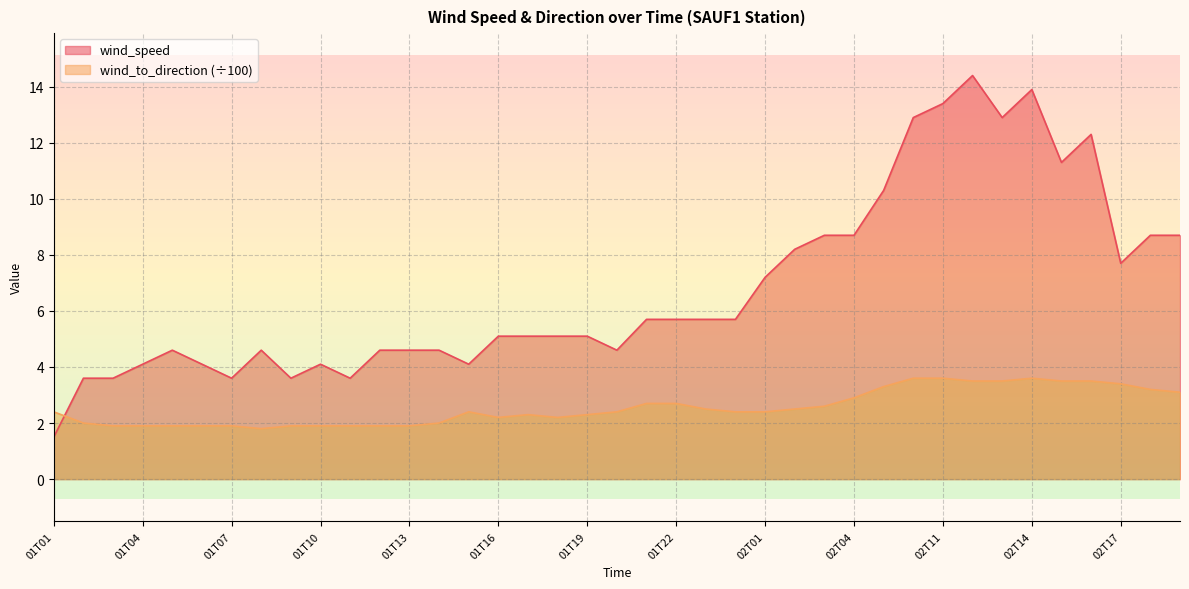

The wind_to_direction series shows 0.9 at 01T11. True or false?

False